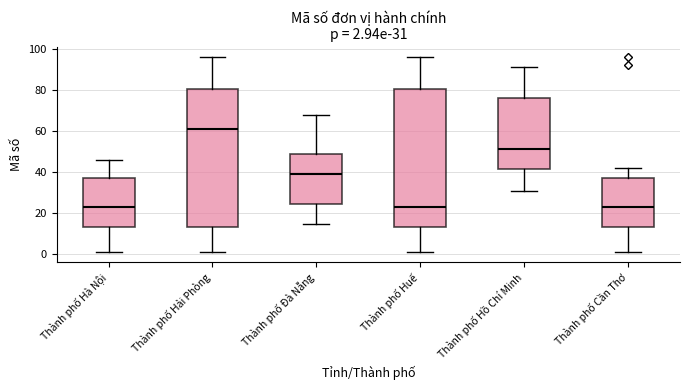

Which box has the highest median line?

Thành phố Hải Phòng